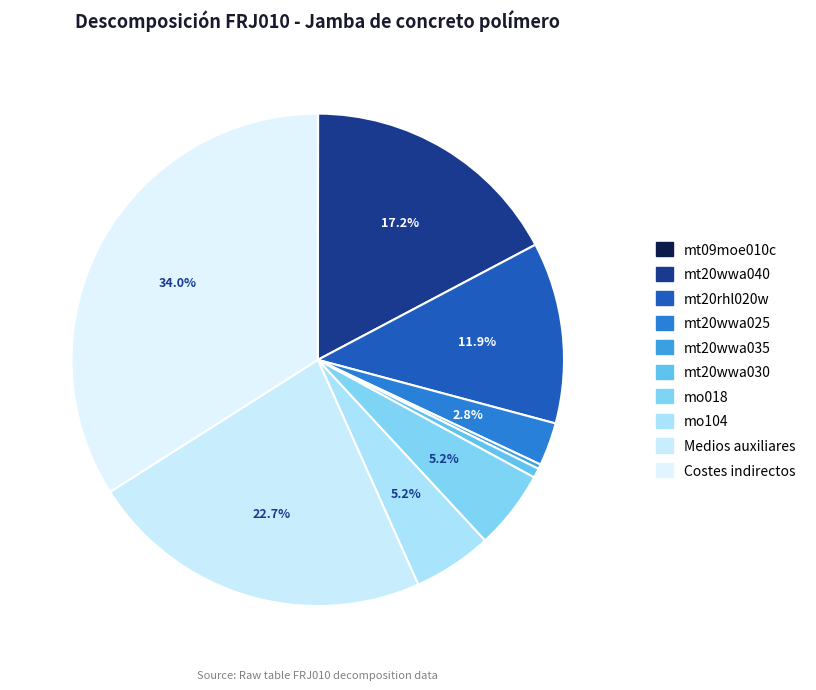

Combined, do mt20wwa030 and Medios auxiliares account for over 50%?

No